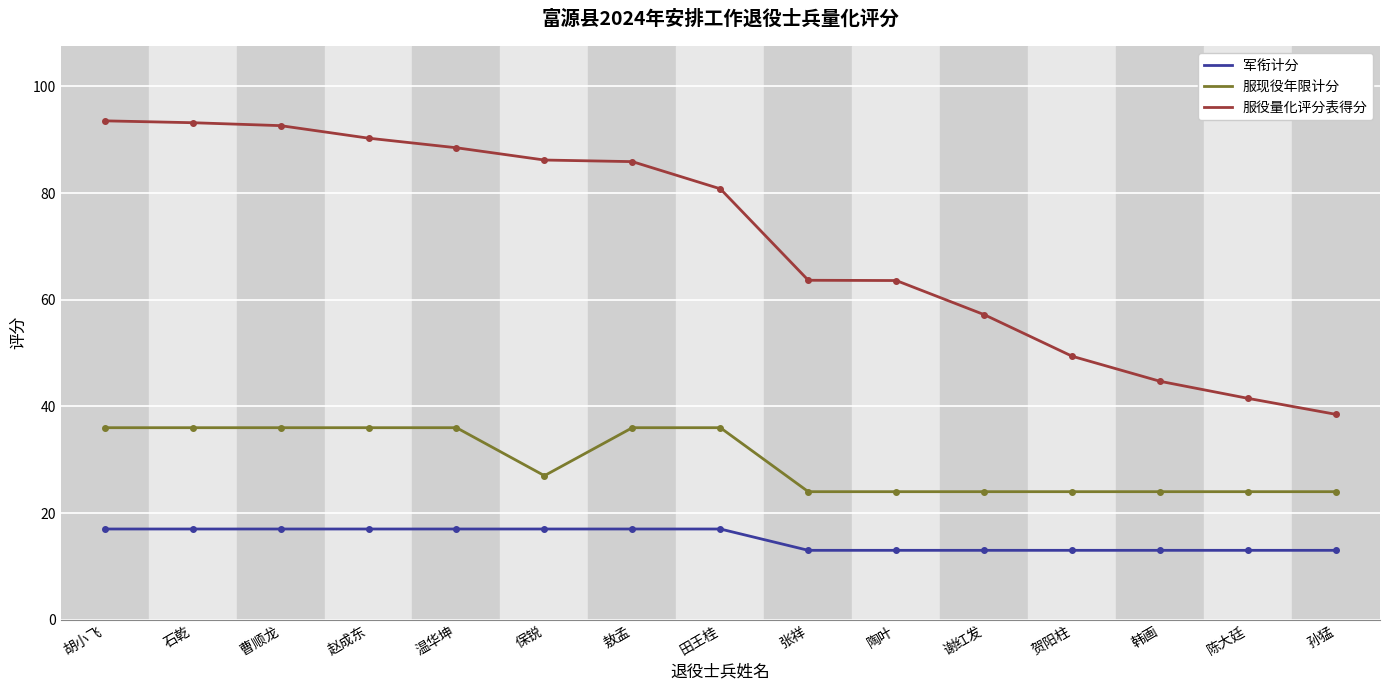

What is the sum of the 军衔计分 values at 谢红发 and 温华坤?

30.0